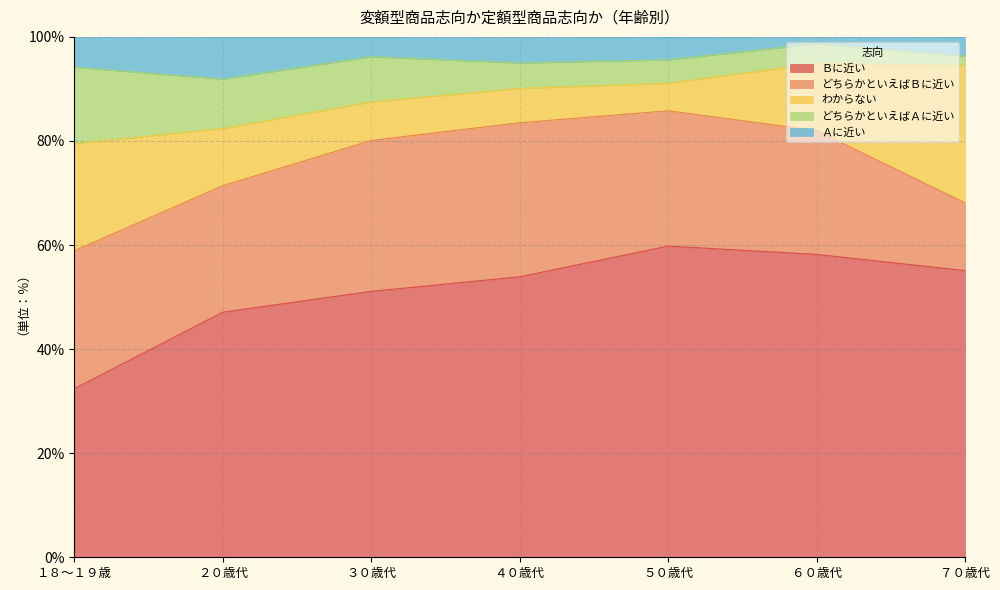

What is the difference between the Ａに近い values at ６０歳代 and ７０歳代?

2.3